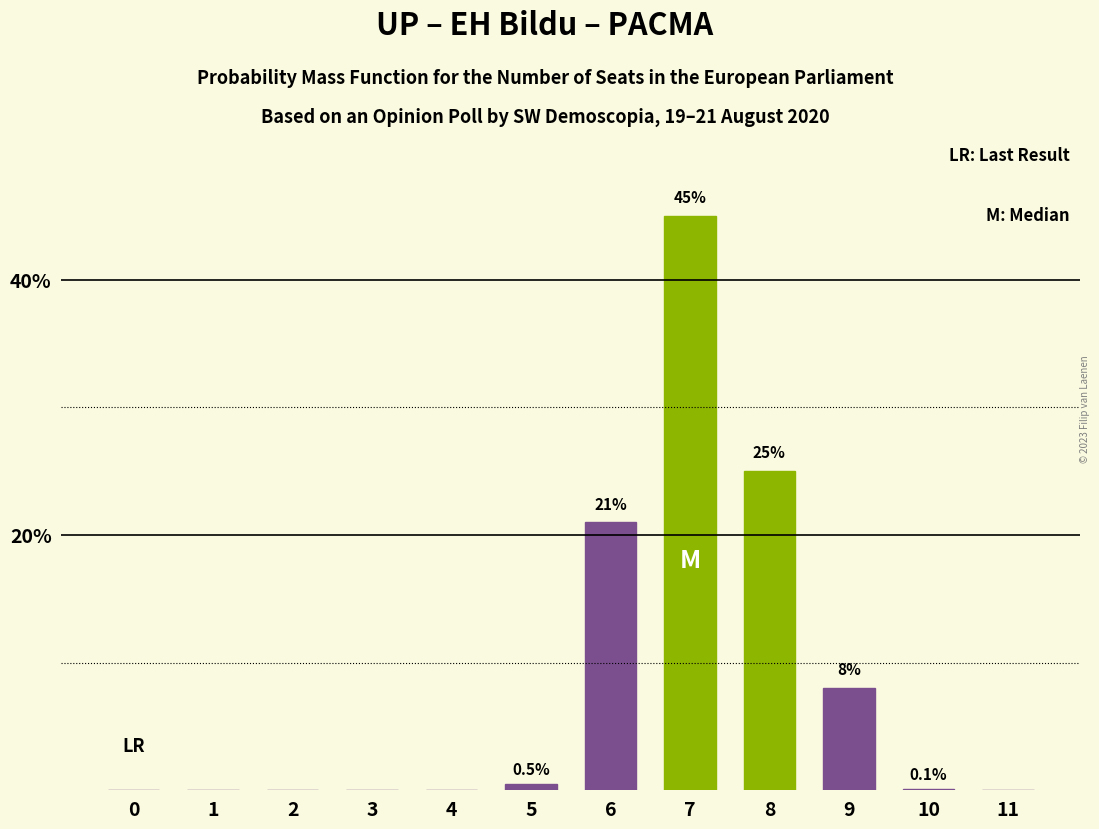

What is the change in value from 0 to 7?

+45.0